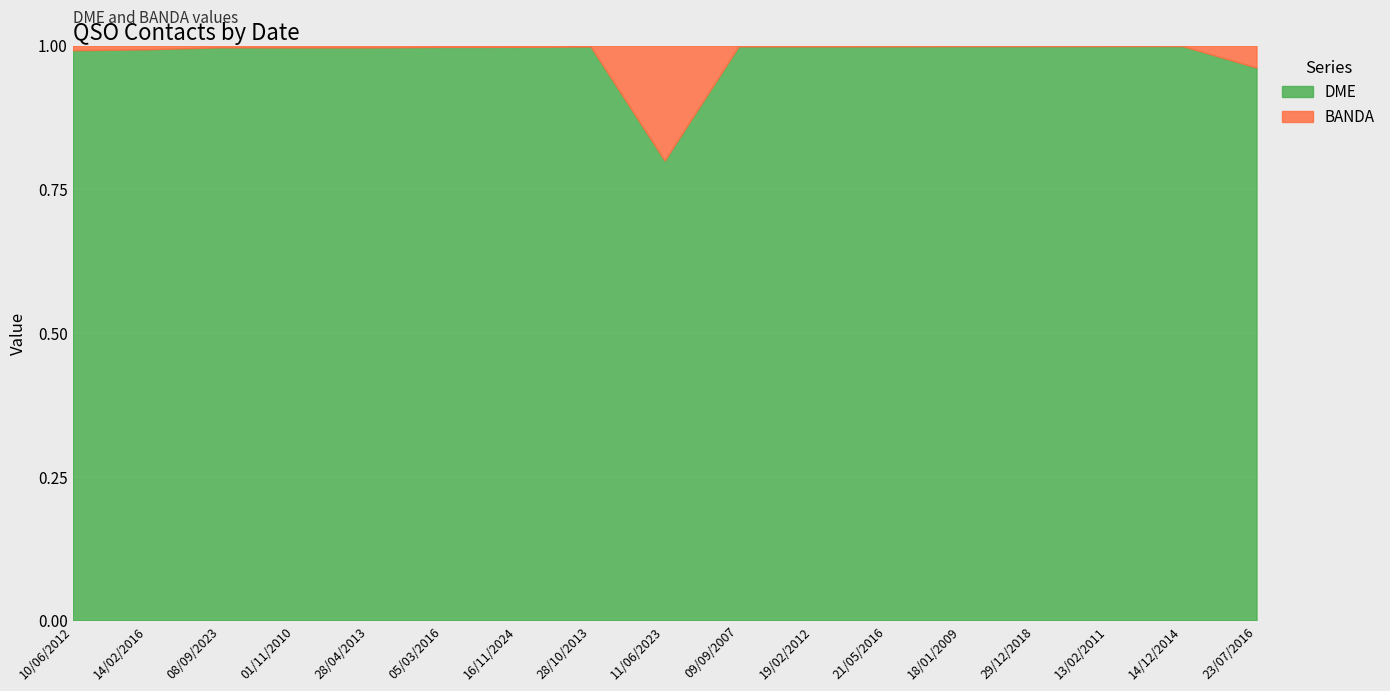

List the labels in order of value, smallest first.

11/06/2023, 23/07/2016, 10/06/2012, 14/02/2016, 01/11/2010, 28/04/2013, 08/09/2023, 05/03/2016, 16/11/2024, 28/10/2013, 09/09/2007, 19/02/2012, 21/05/2016, 18/01/2009, 29/12/2018, 13/02/2011, 14/12/2014